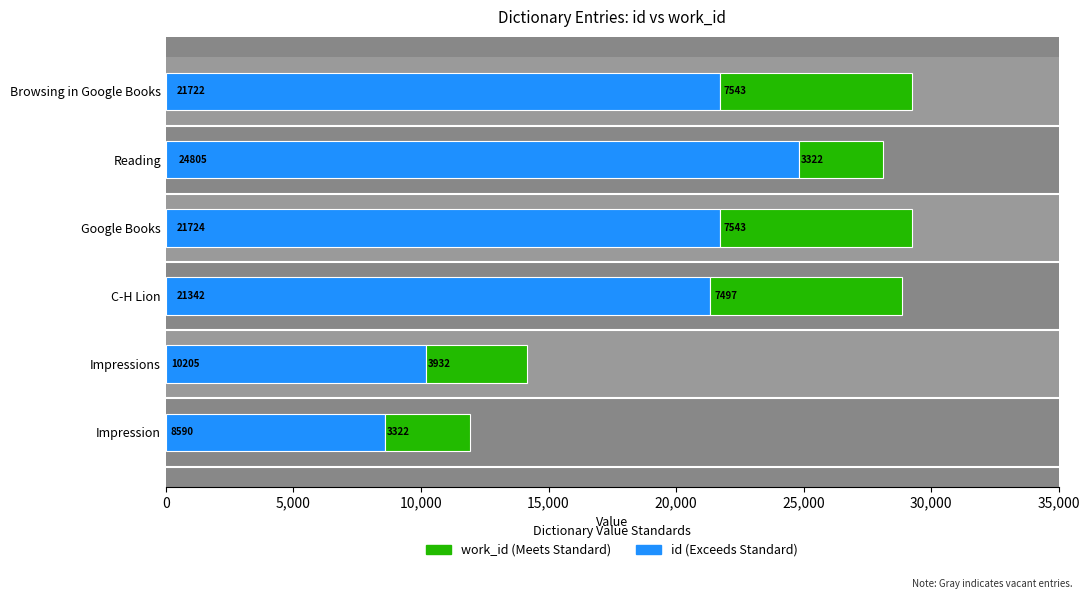

Which series has the largest total across all categories?

id